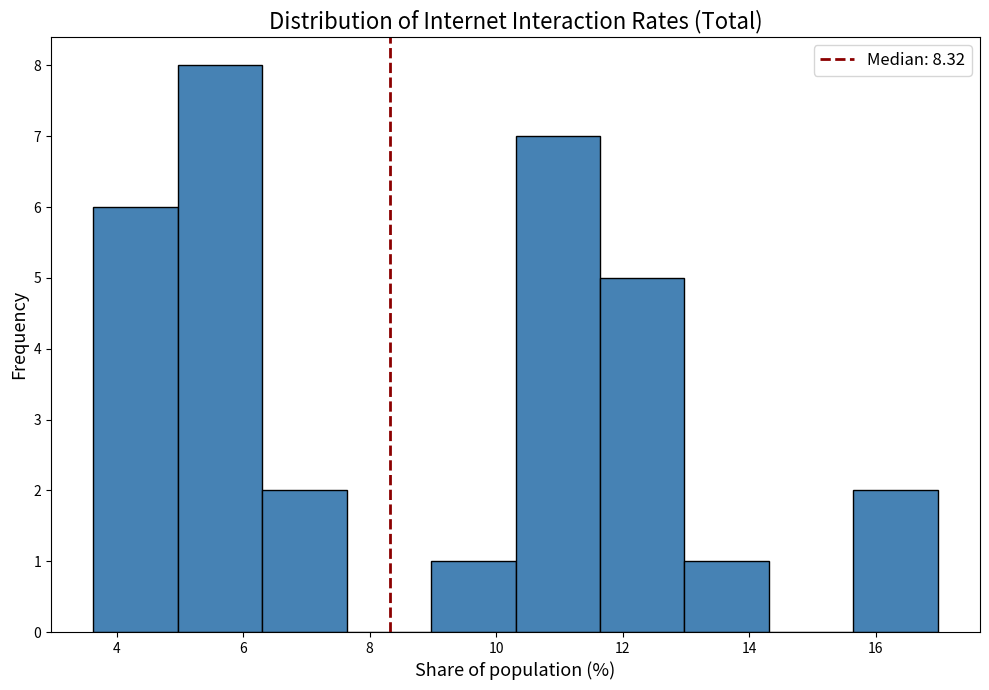

Reading left to right, transcribe this chart: for each bar, give the range it covers on the x-axis and its height. Neither the bar edges nor the heights are printed on the chart, so give them approximately, as read against the axes.

3.6 to 5.0: 6
5.0 to 6.2: 8
6.2 to 7.6: 2
7.6 to 9.0: 0
9.0 to 10.4: 1
10.4 to 11.6: 7
11.6 to 13.0: 5
13.0 to 14.4: 1
14.4 to 15.6: 0
15.6 to 17.0: 2